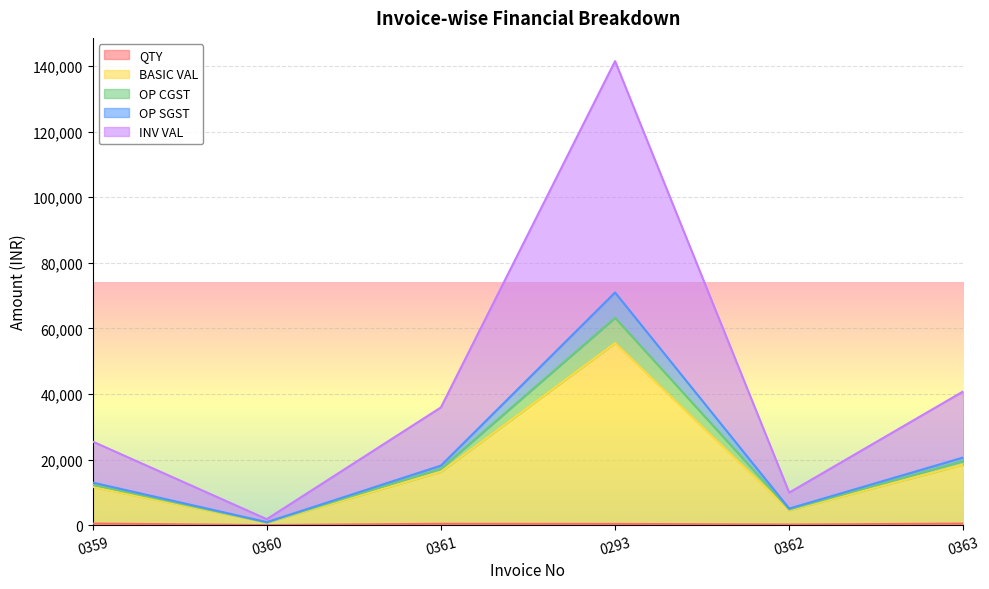

How many lines are shown in the chart?

5